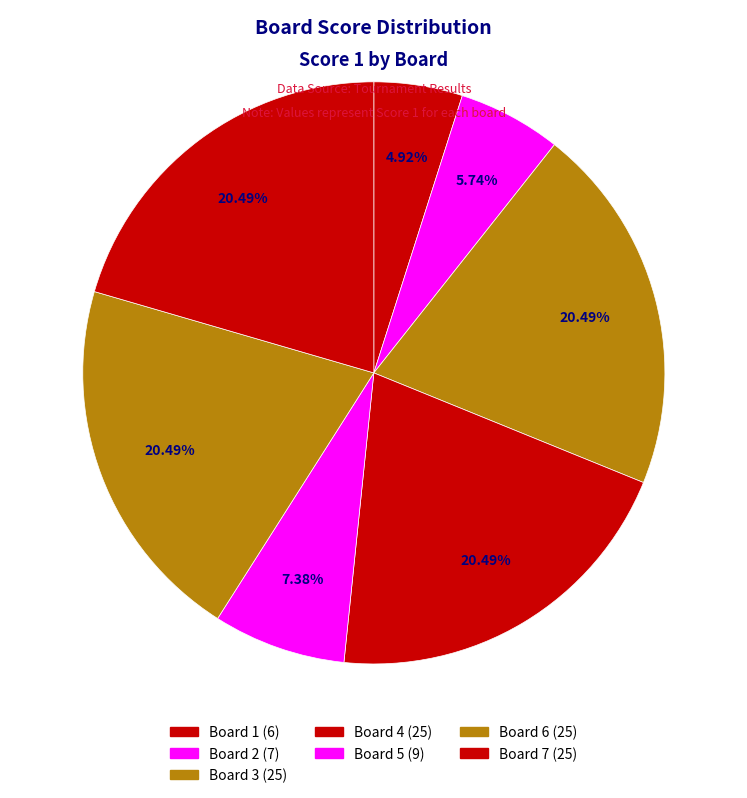

Count the number of slices in the pie.

7